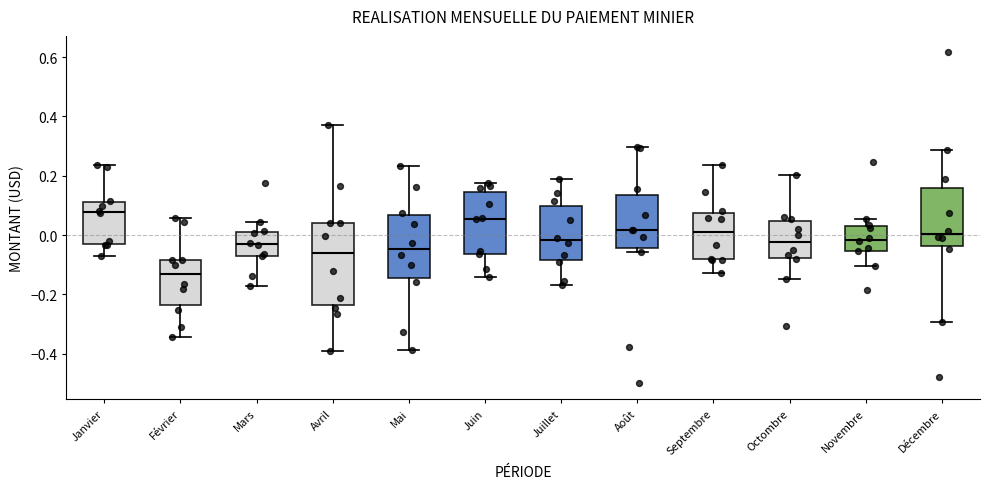

Reading left to right, read every box against the y-axis: the position of its median line, the range the box covers, and the ends of its whiskers. The values are not printed on the chart, so give them approximately, as read against the axis.

Janvier: median 0.08, box -0.04 to 0.12, whiskers -0.08 to 0.24
Février: median -0.14, box -0.24 to -0.08, whiskers -0.34 to 0.06
Mars: median -0.04, box -0.08 to 0.02, whiskers -0.18 to 0.04
Avril: median -0.06, box -0.24 to 0.04, whiskers -0.40 to 0.38
Mai: median -0.04, box -0.14 to 0.06, whiskers -0.38 to 0.24
Juin: median 0.06, box -0.06 to 0.14, whiskers -0.14 to 0.18
Juillet: median -0.02, box -0.08 to 0.10, whiskers -0.16 to 0.18
Août: median 0.02, box -0.04 to 0.14, whiskers -0.06 to 0.30
Septembre: median 0.00, box -0.08 to 0.08, whiskers -0.12 to 0.24
Octombre: median -0.02, box -0.08 to 0.04, whiskers -0.14 to 0.20
Novembre: median -0.02, box -0.06 to 0.04, whiskers -0.10 to 0.06
Décembre: median 0.00, box -0.04 to 0.16, whiskers -0.30 to 0.28